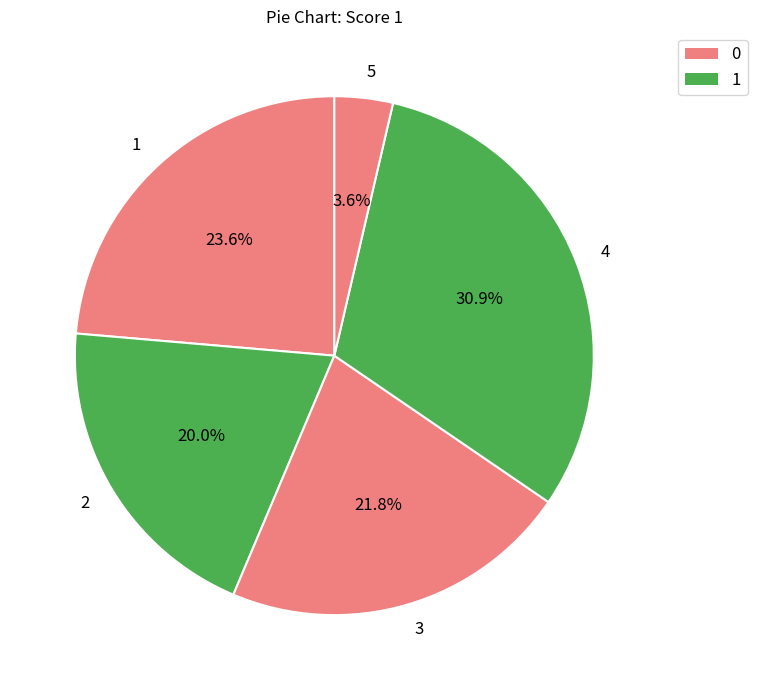

What is the ratio of the value at 2 to the value at 4?

0.6